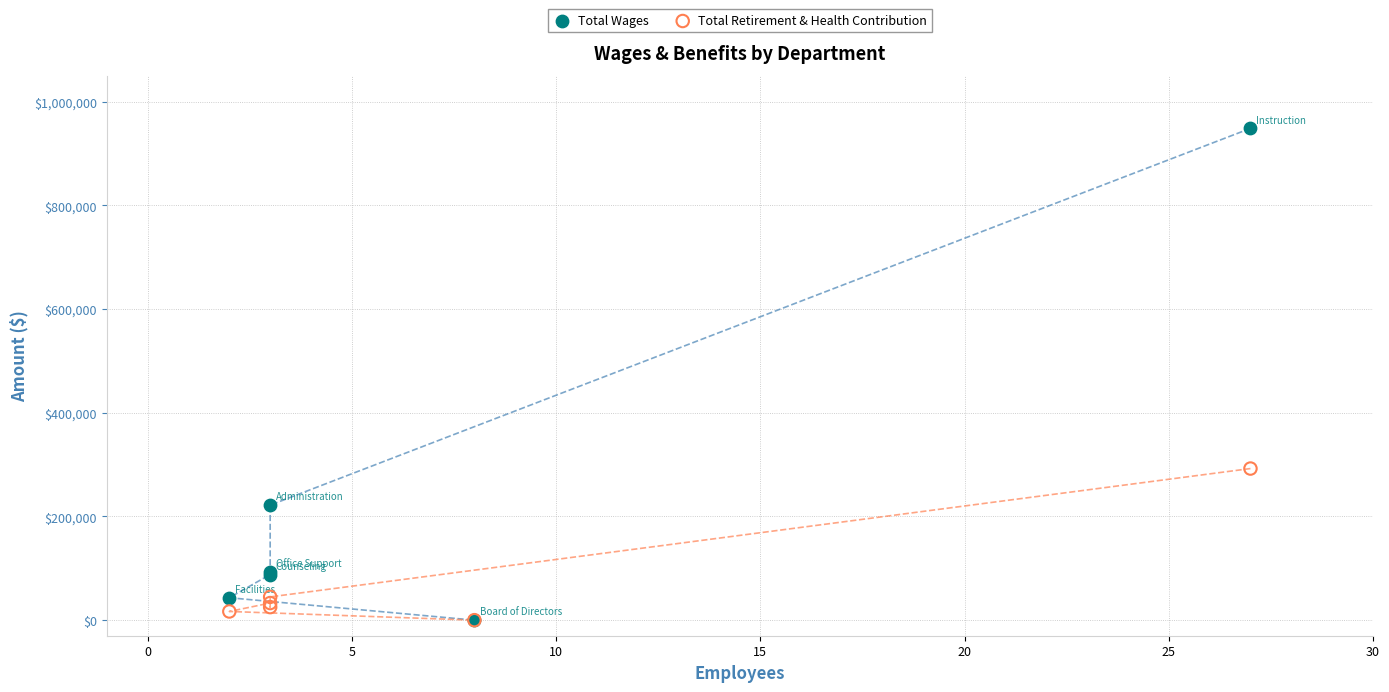

Across all series, what Y value is closest to 474309?

292451